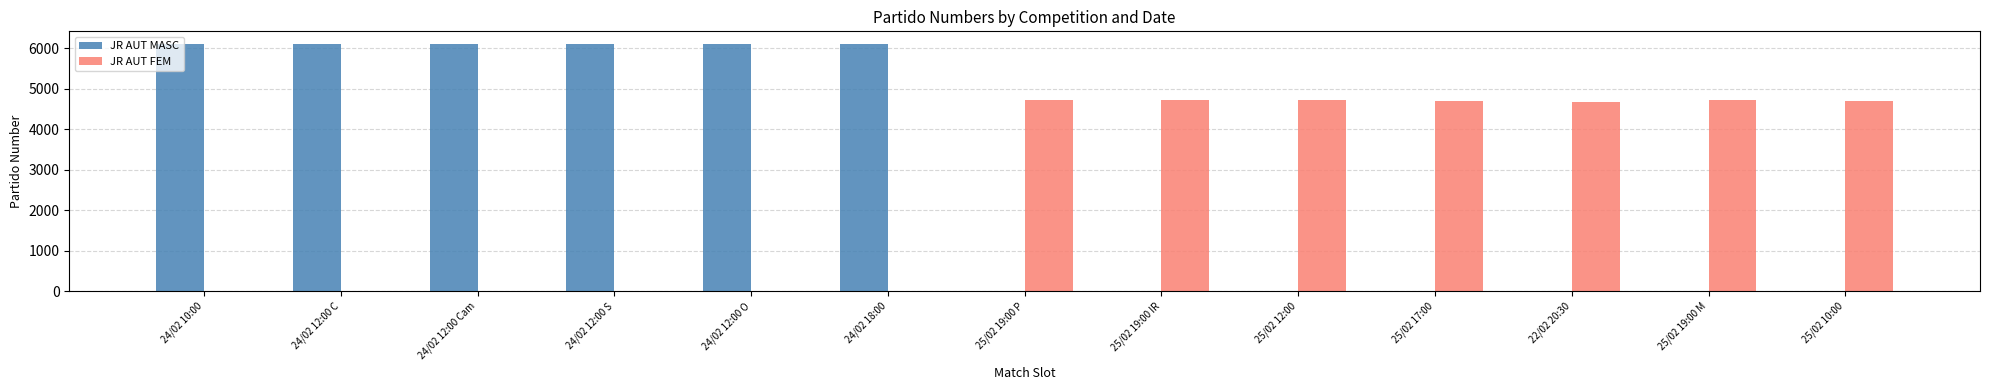

Which series has the largest total across all categories?

JR AUT MASC